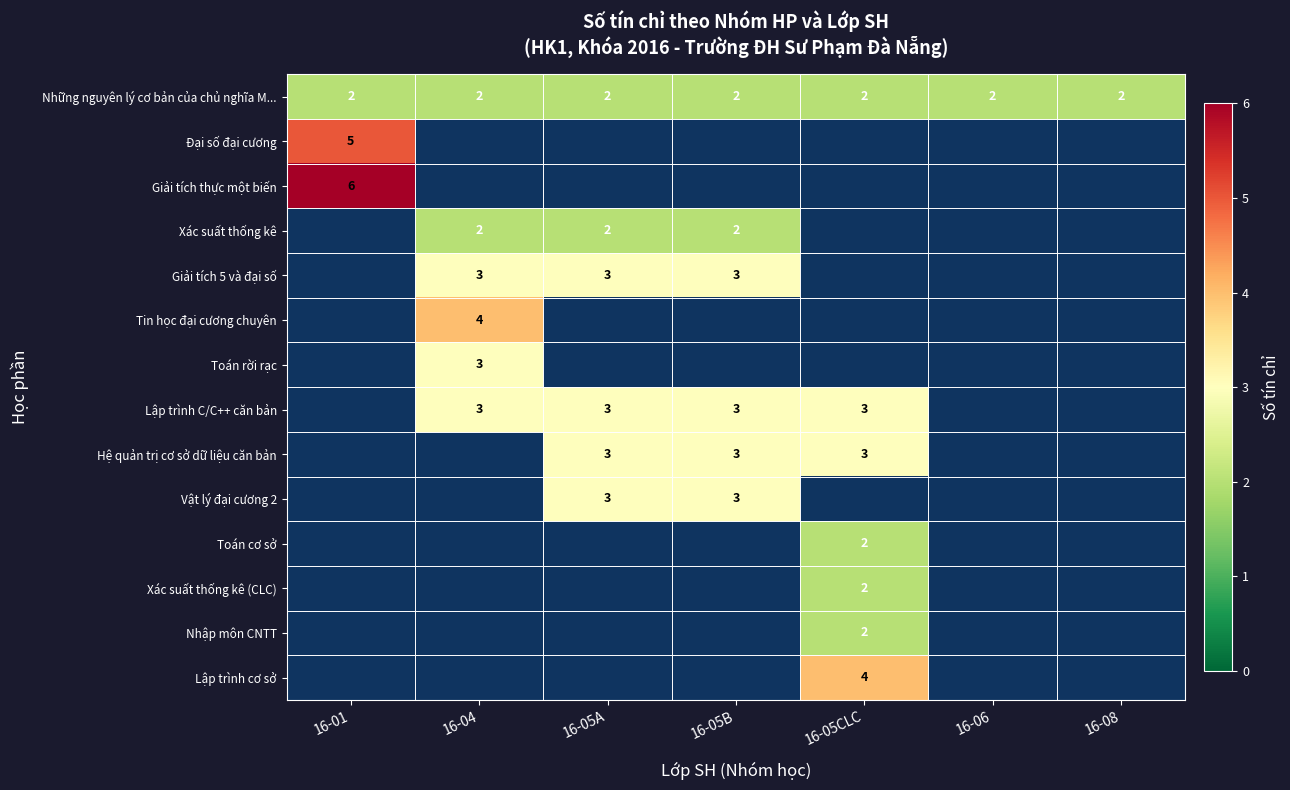

Is it true that Nhập môn CNTT equals 1 at 16-05CLC?

False